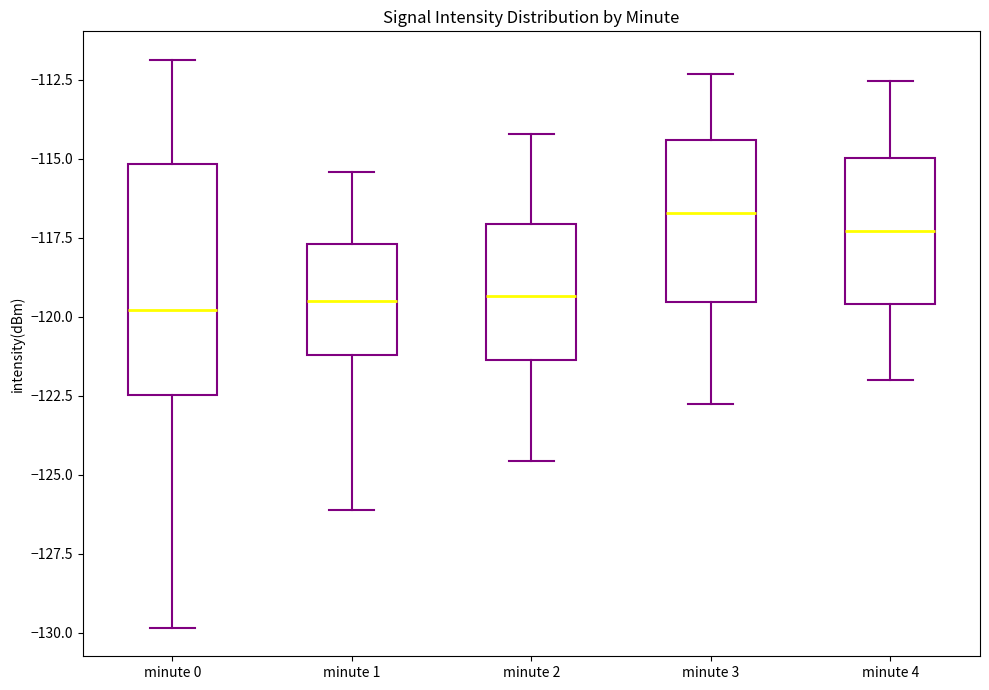

Which box has the highest median line?

minute 3